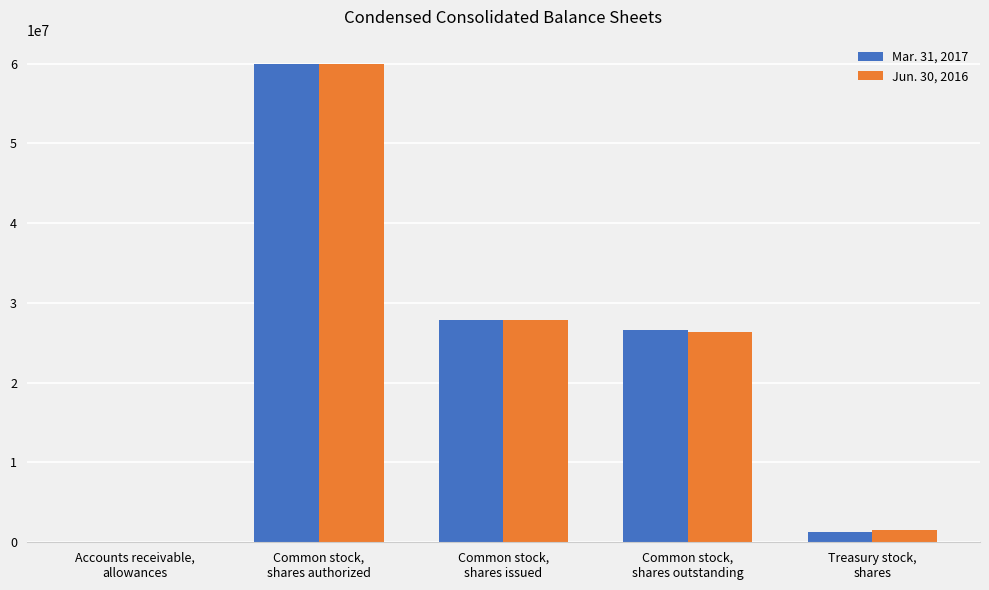

How many groups of bars are there?

5